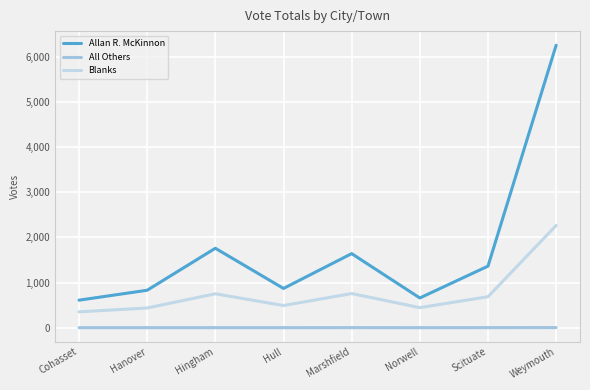

Which series has the largest total across all categories?

Allan R. McKinnon